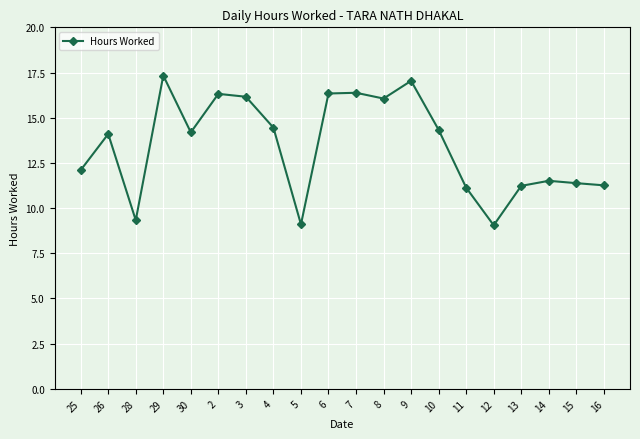

What is the average value?

13.4